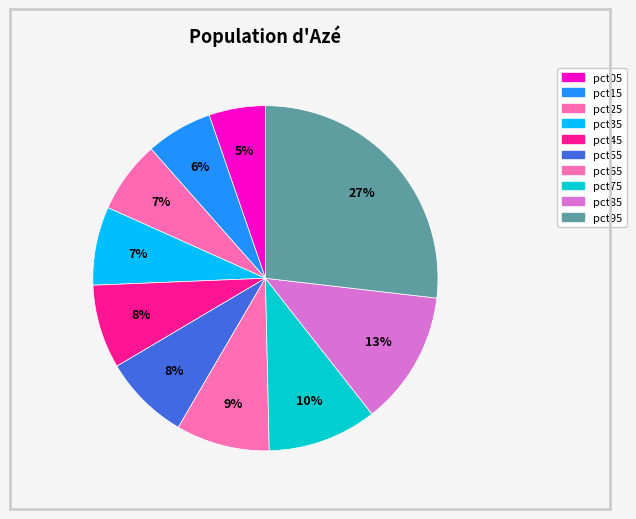

Which has a higher value, pct85 or pct55?

pct85